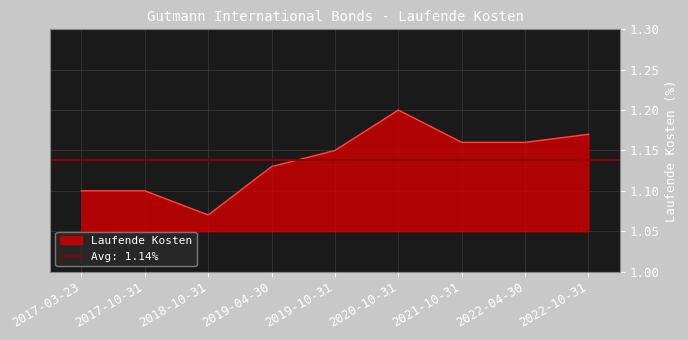

At which category does the data reach its first local peak?

2020-10-31